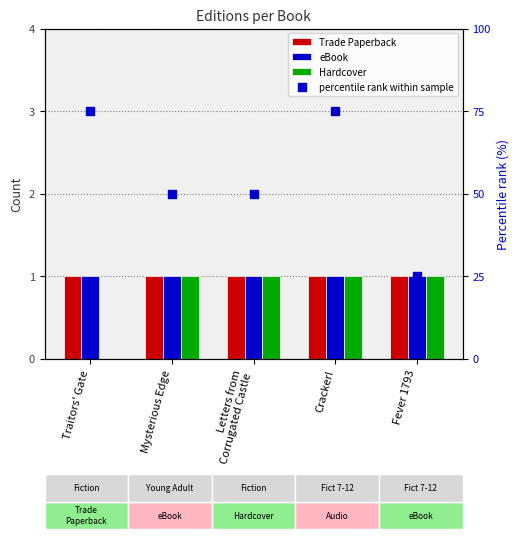

Is the value of Hardcover at Cracker! greater than the value of eBook at Mysterious Edge?

No